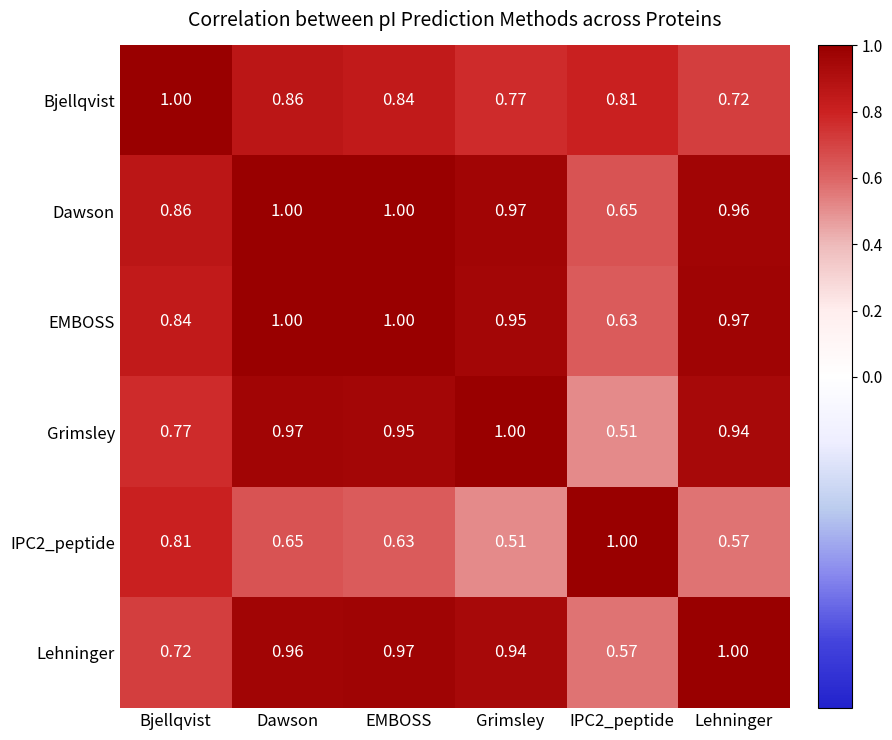

Where is IPC2_peptide nearest to the value 0?

Grimsley